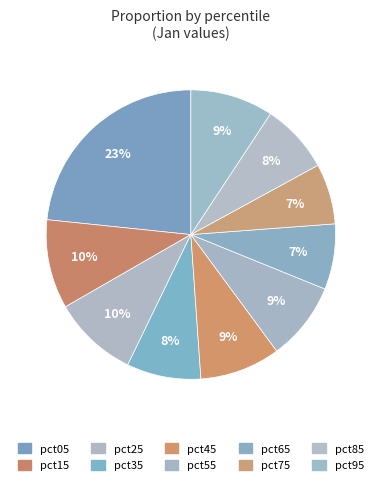

How many segments does this pie chart have?

10